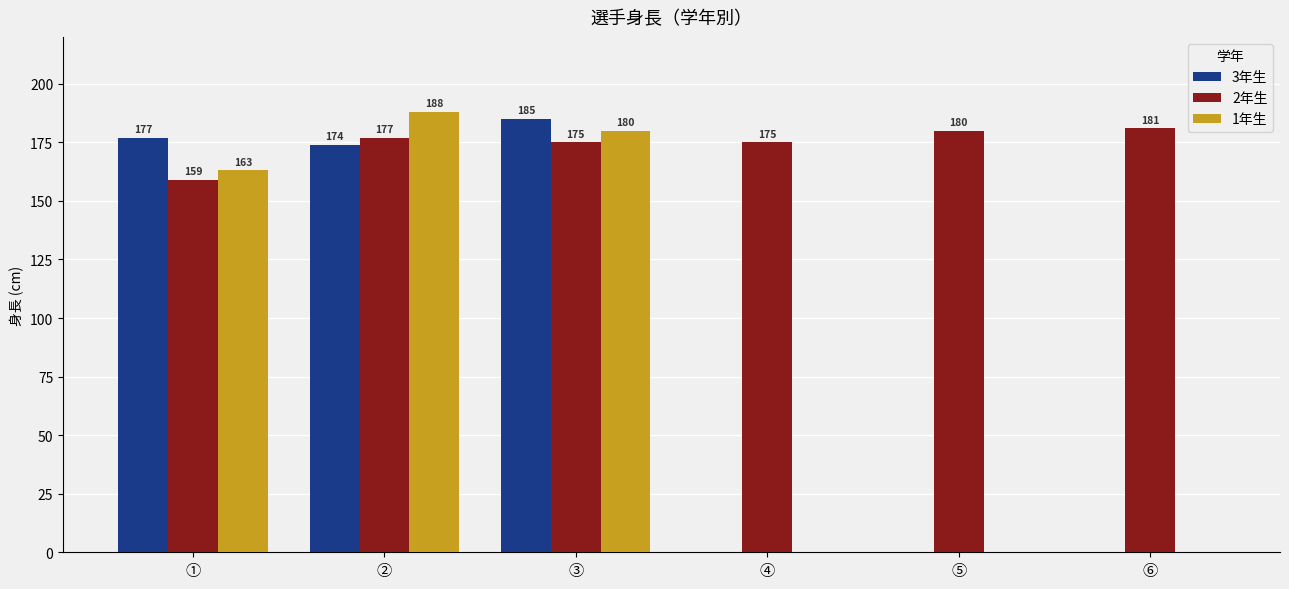

Reading left to right, transcribe all the data shown in this chart.

3年生: ①=177	②=174	③=185	④=0	⑤=0	⑥=0
2年生: ①=159	②=177	③=175	④=175	⑤=180	⑥=181
1年生: ①=163	②=188	③=180	④=0	⑤=0	⑥=0